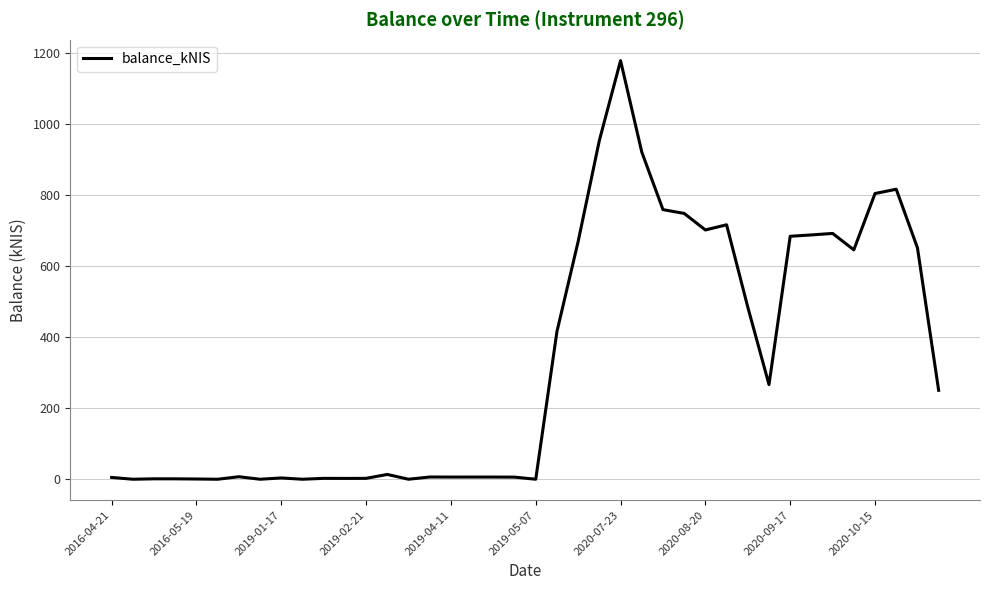

True or false: the data has more than 2 interior local peaks.

True